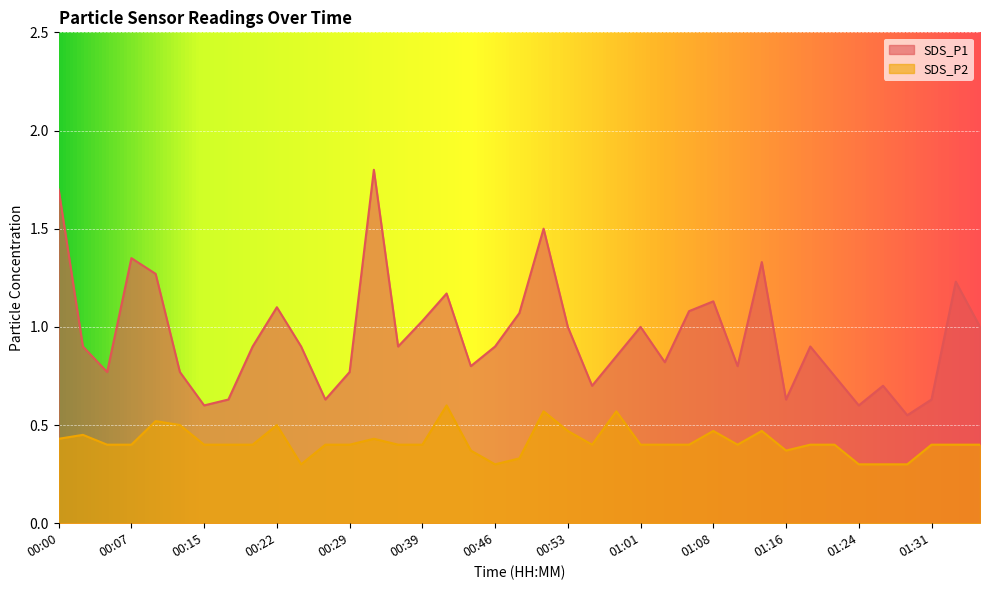

Reading left to right, extract all data points from this chart.

SDS_P1: 1.7	0.9	0.8	1.4	1.3	0.8	0.6	0.6	0.9	1.1	0.9	0.6	0.8	1.8	0.9	1.0	1.2	0.8	0.9	1.1	1.5	1.0	0.7	0.8	1.0	0.8	1.1	1.1	0.8	1.3	0.6	0.9	0.8	0.6	0.7	0.6	0.6	1.2	1.0
SDS_P2: 0.4	0.5	0.4	0.4	0.5	0.5	0.4	0.4	0.4	0.5	0.3	0.4	0.4	0.4	0.4	0.4	0.6	0.4	0.3	0.3	0.6	0.5	0.4	0.6	0.4	0.4	0.4	0.5	0.4	0.5	0.4	0.4	0.4	0.3	0.3	0.3	0.4	0.4	0.4